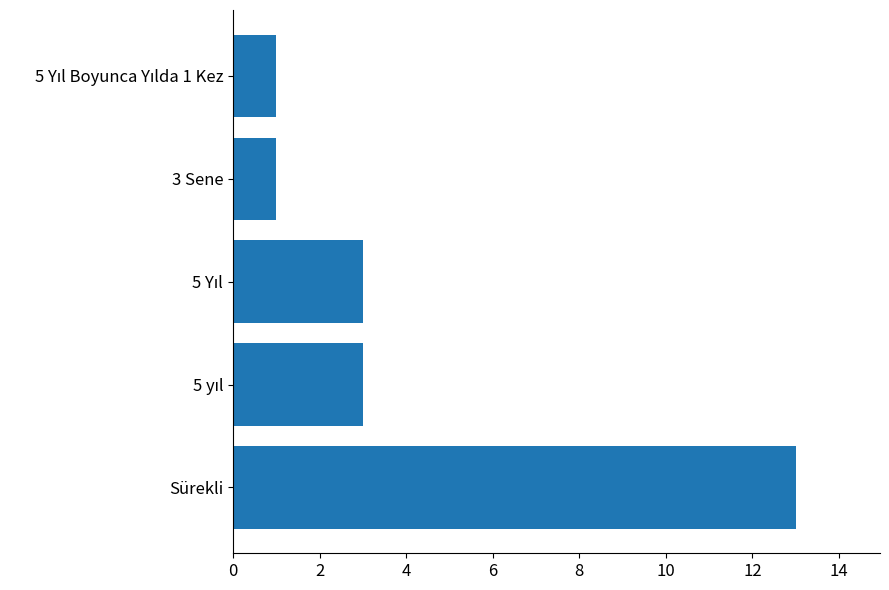

What is the sum of all values?

21